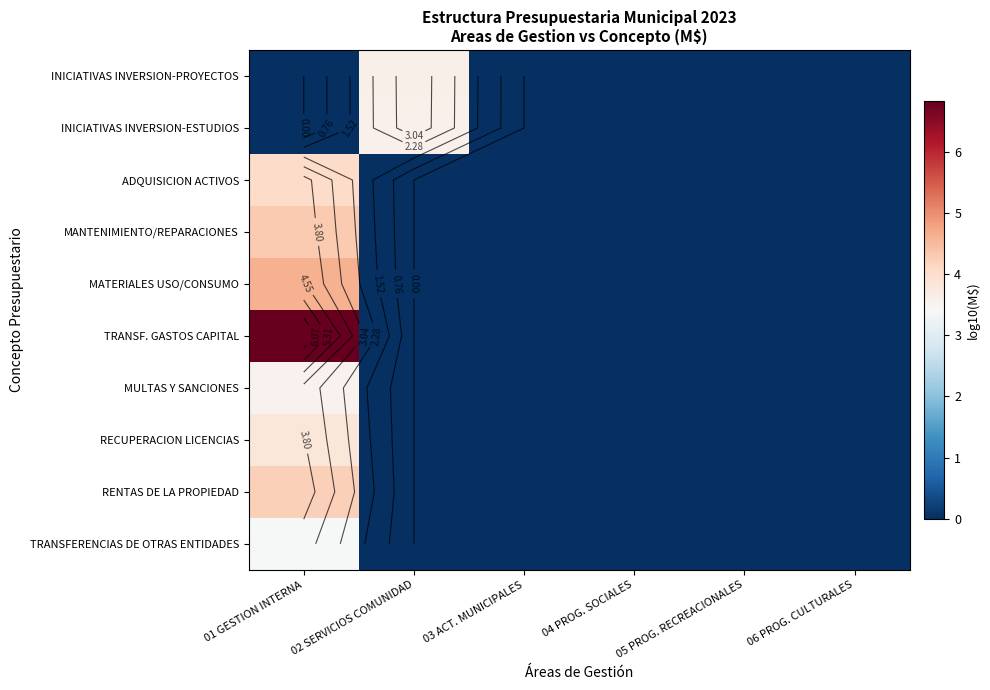

The value of MATERIALES USO/CONSUMO at 06 PROG. CULTURALES is 1.5. True or false?

False